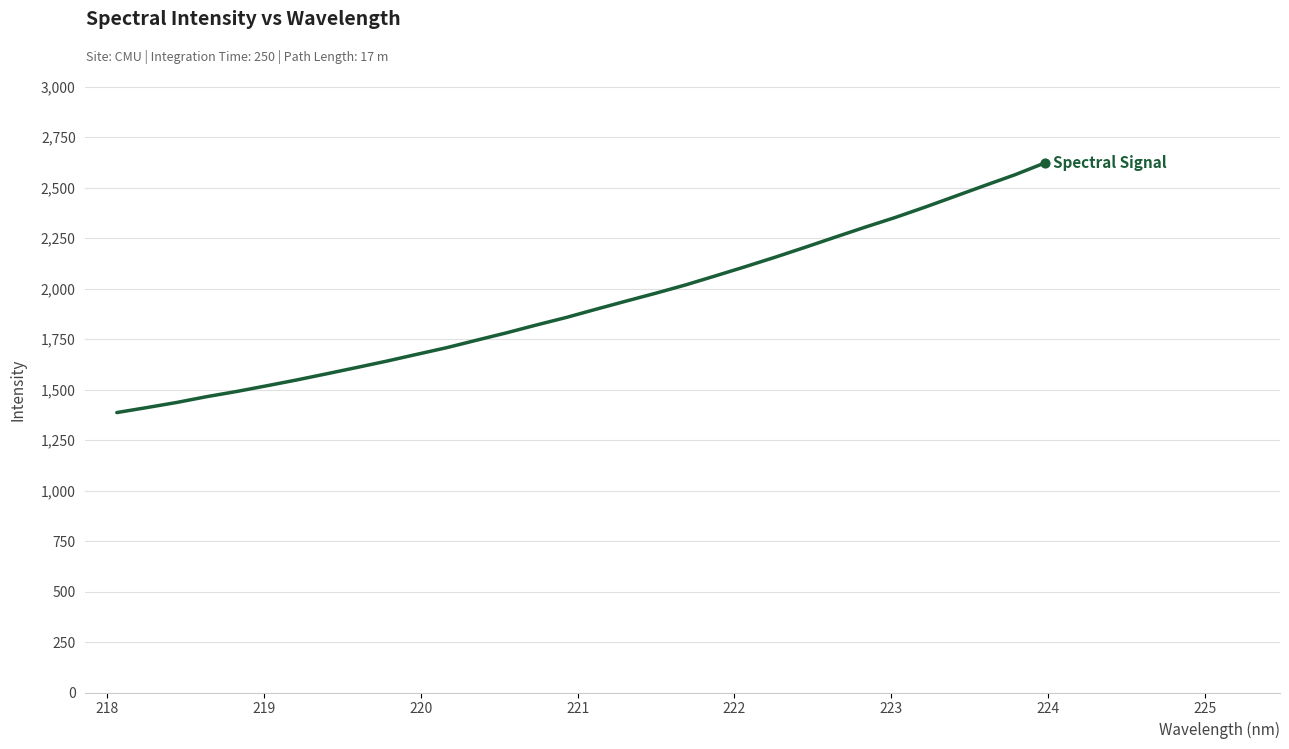

What is the greatest value displayed?

2621.7